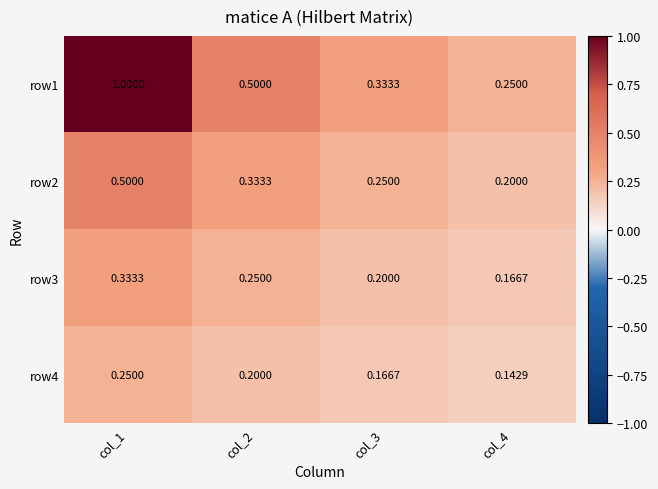

How many series are shown in this chart?

4